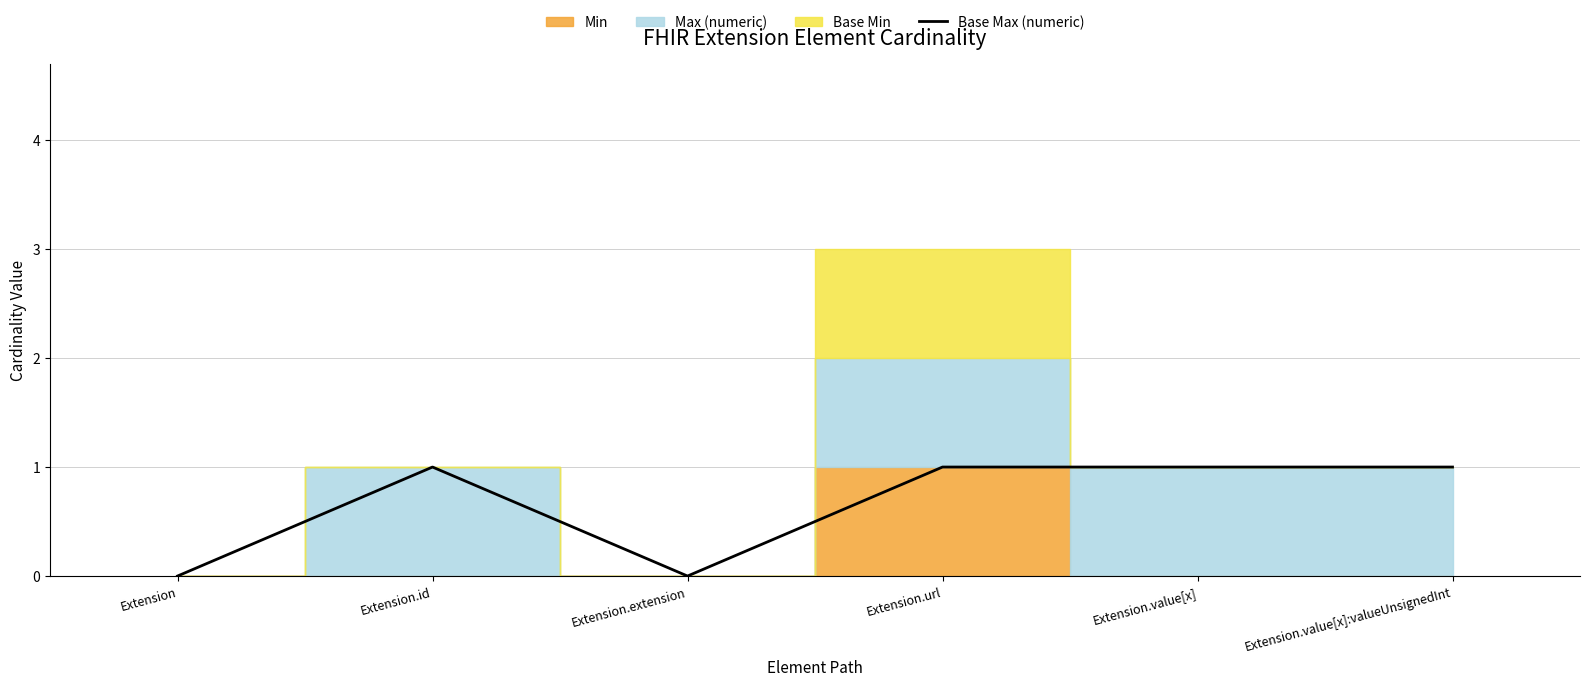

Which category has the lowest value across all series?

Extension